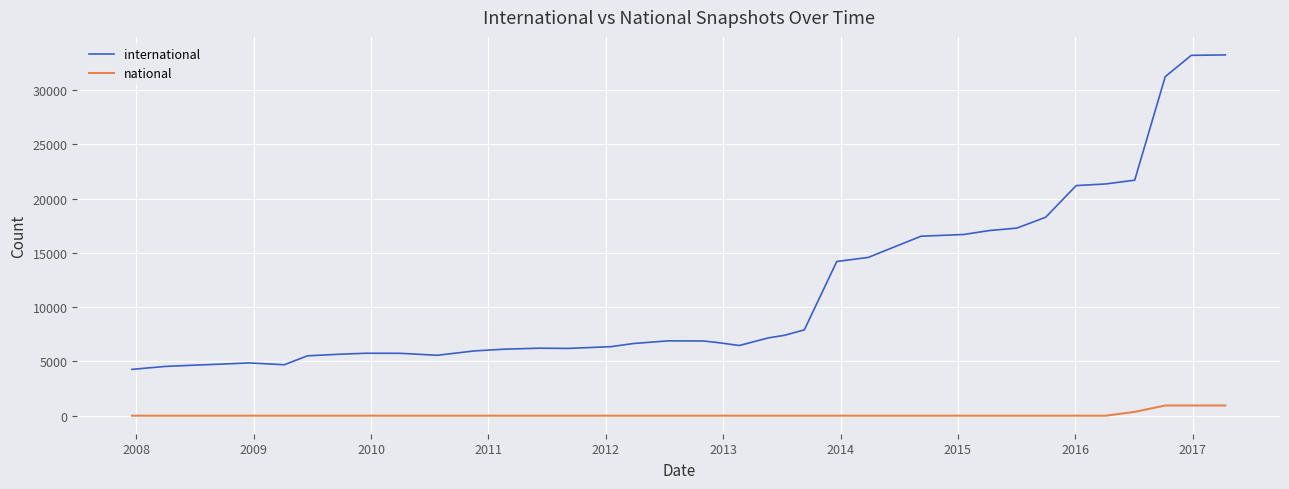

Which series has the widest spread of values?

international